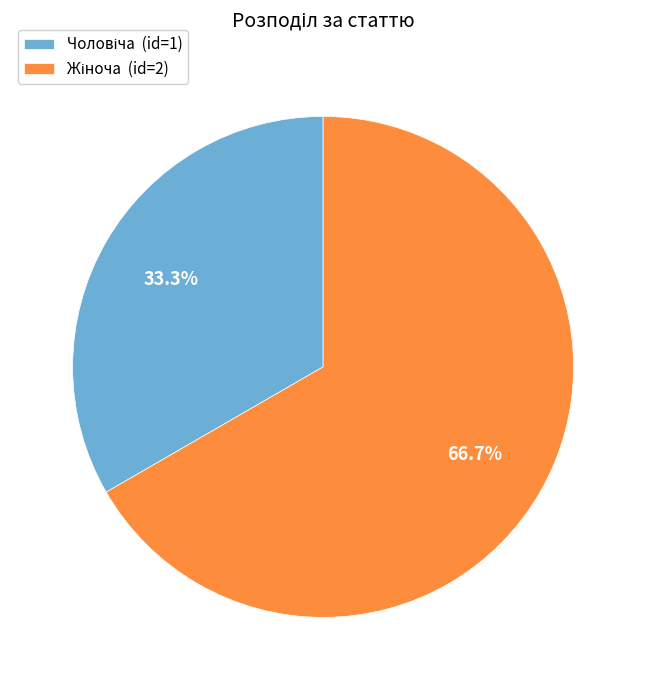

Count the number of slices in the pie.

2